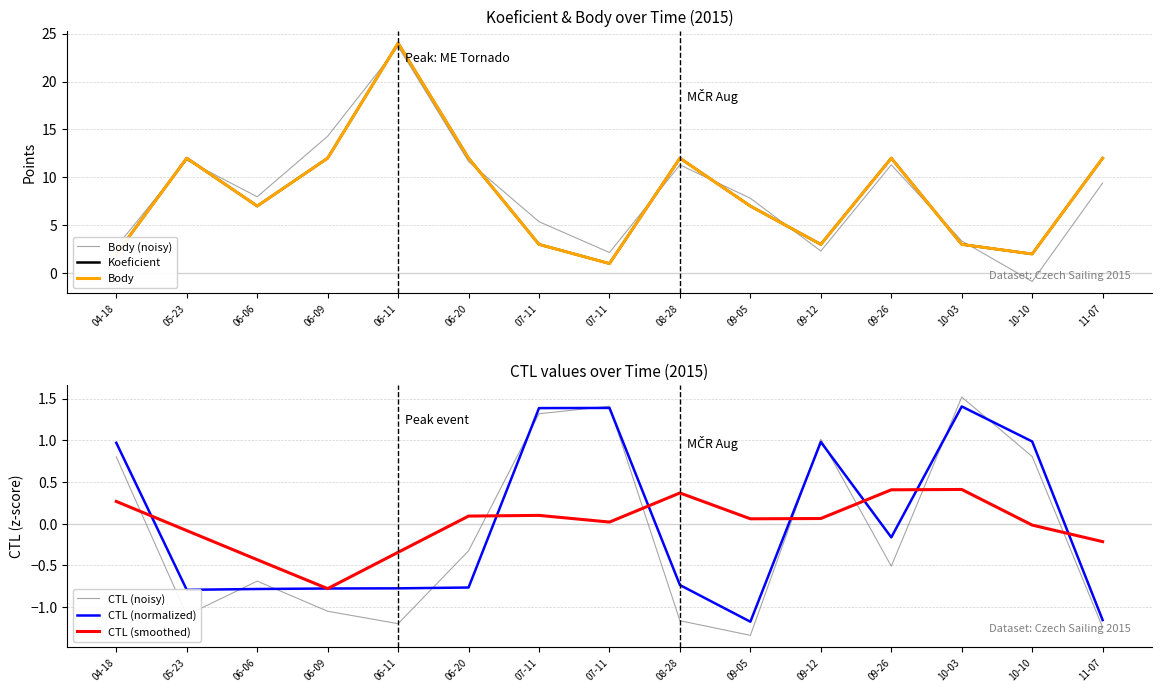

At which category does the chart reach its peak across all series?

06-11